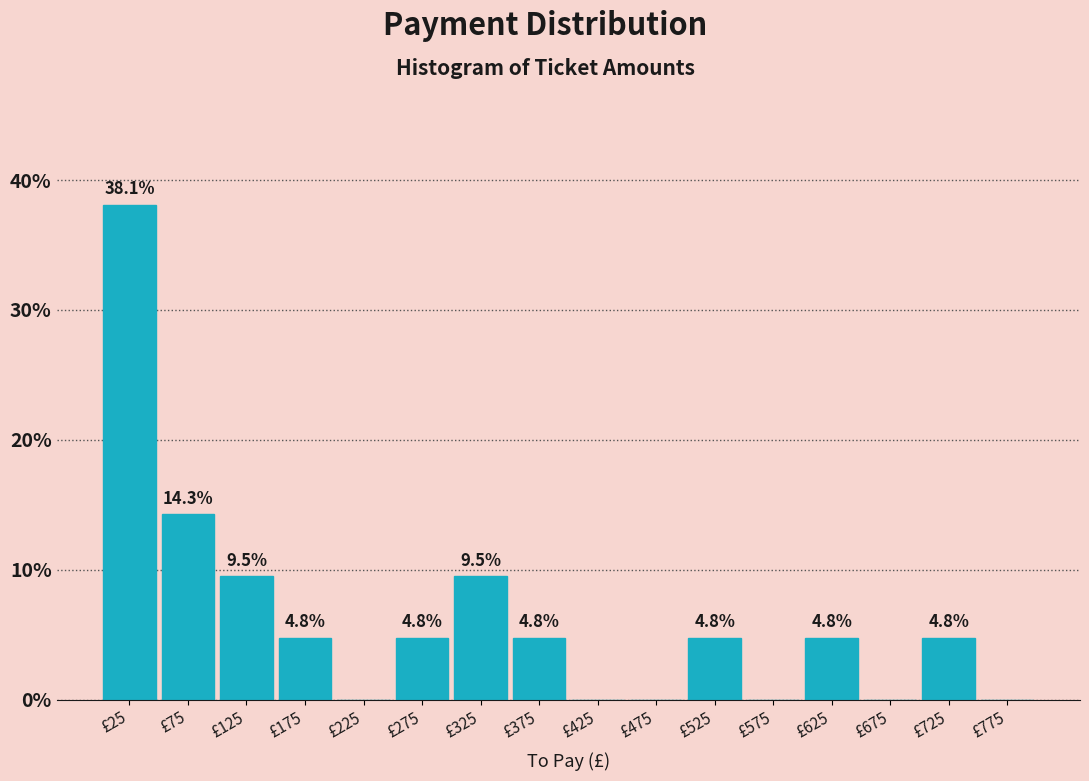

Which range on the x-axis has the tallest bar?

0 to 50